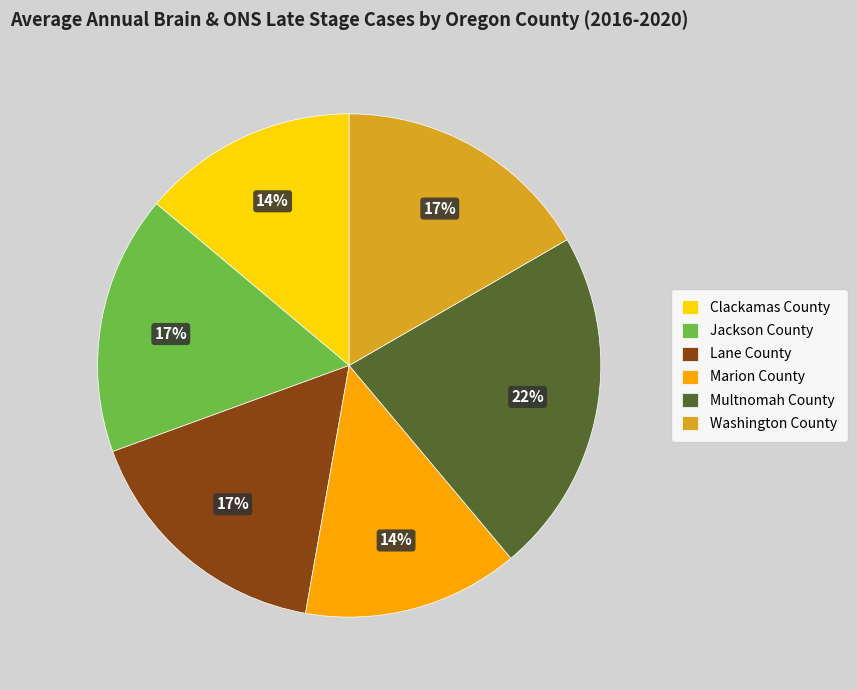

Combined, do Jackson County and Washington County account for over 50%?

No